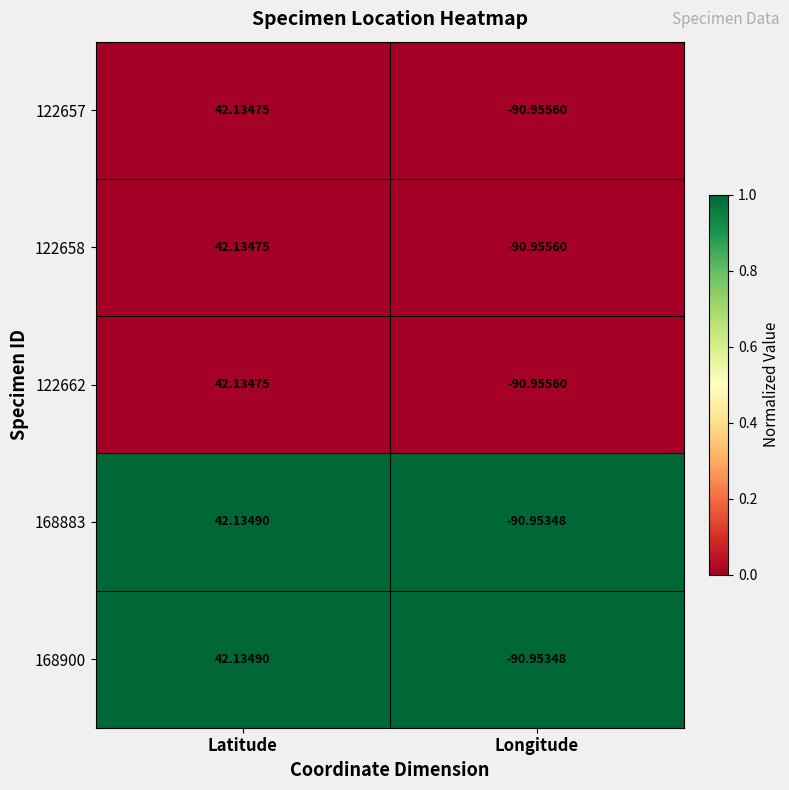

Which category has the highest value in the 168900 series?

Latitude